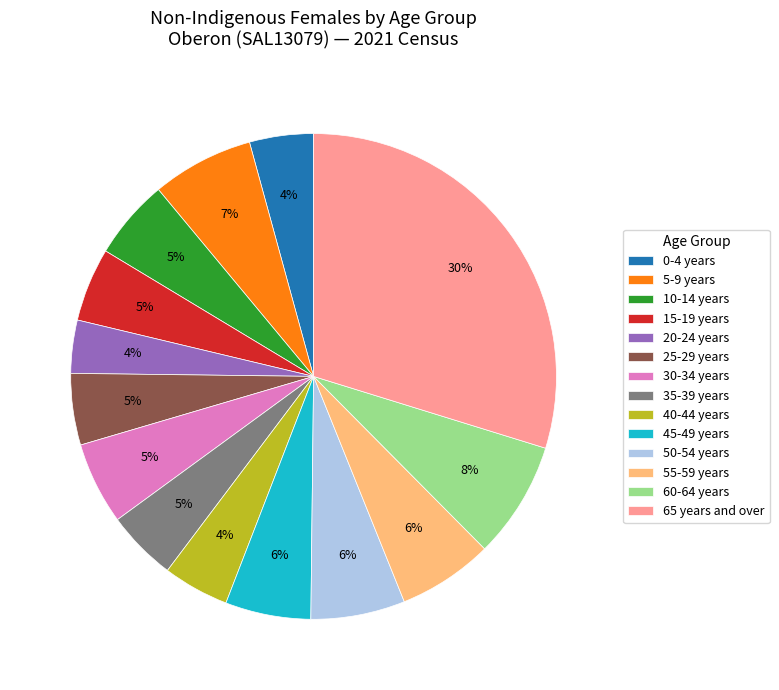

Count the number of slices in the pie.

14